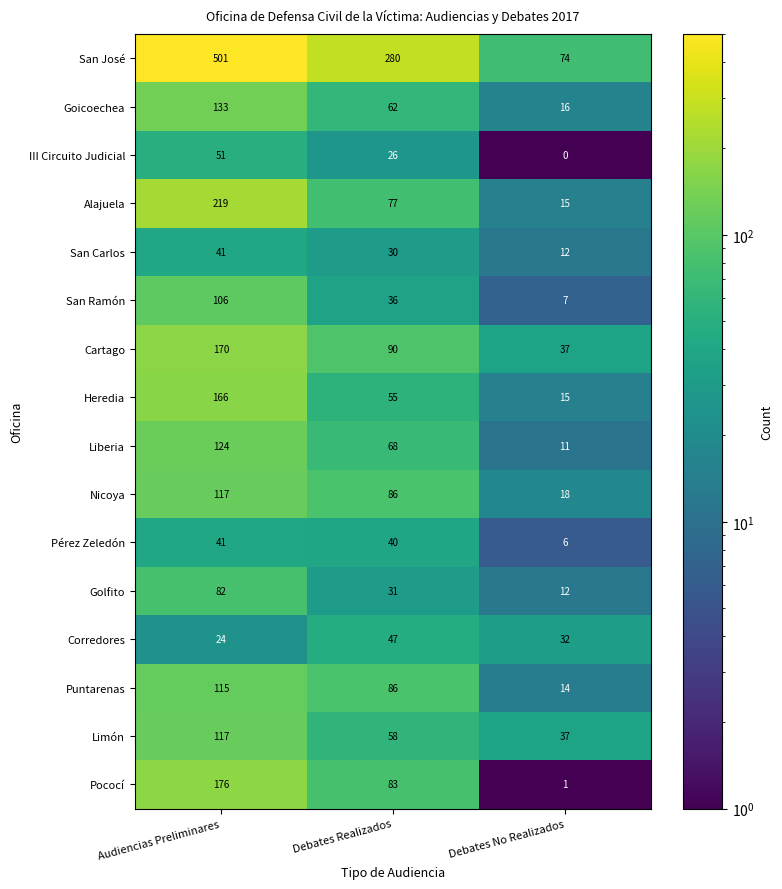

Which category has the lowest value in the III Circuito Judicial series?

Debates No Realizados